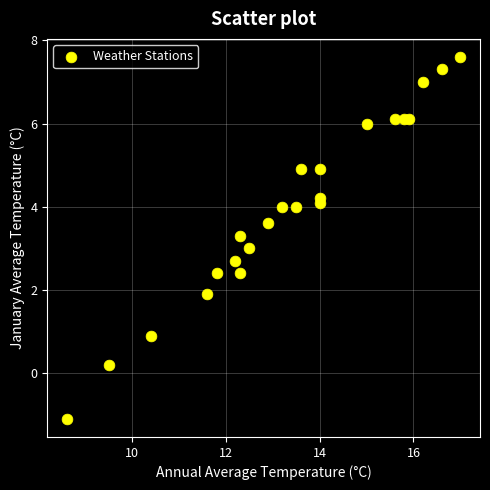

What is the range of X values (max minus min)?

8.4